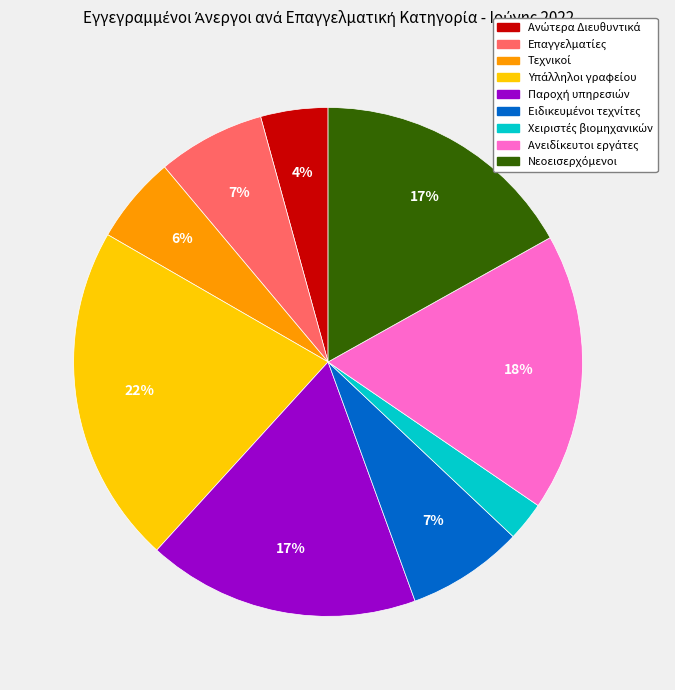

To the nearest percent, what is the average slice percentage?

11%